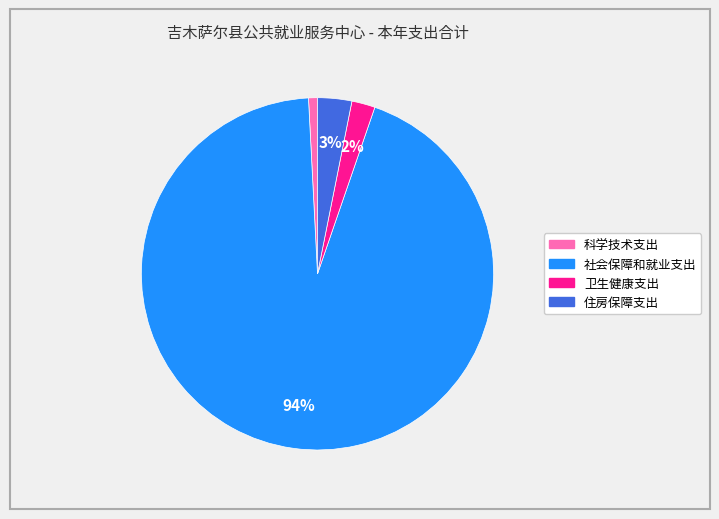

To the nearest percent, what is the difference between the 科学技术支出 and 卫生健康支出 slice percentages?

1%